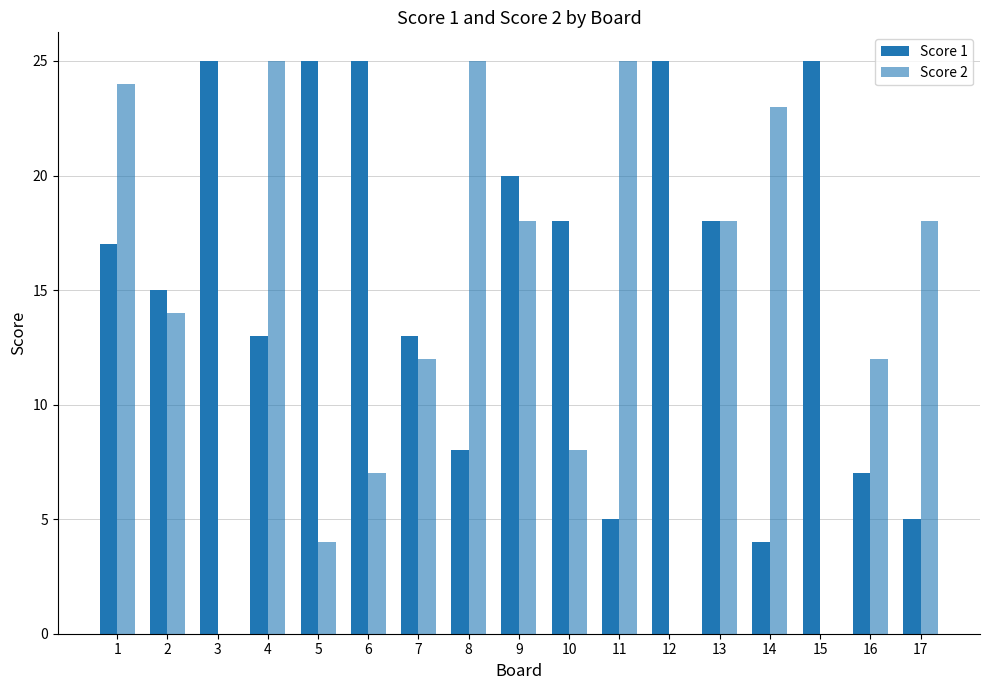

Count the number of data series in this chart.

2